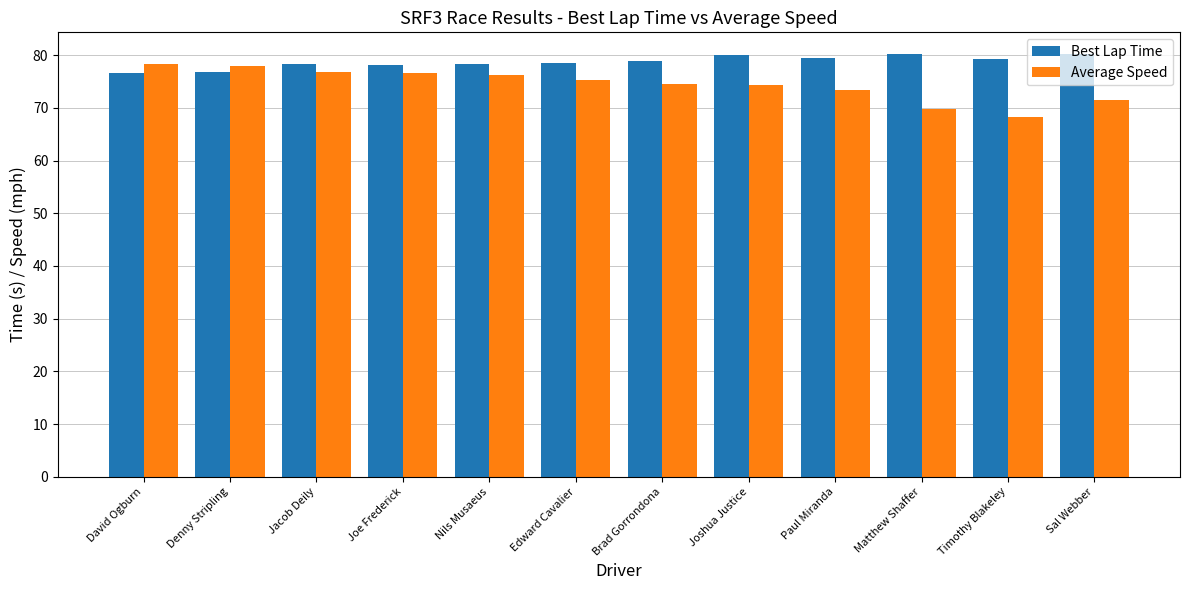

What is the spread (max minus min) of values at Denny Stripling?

1.3